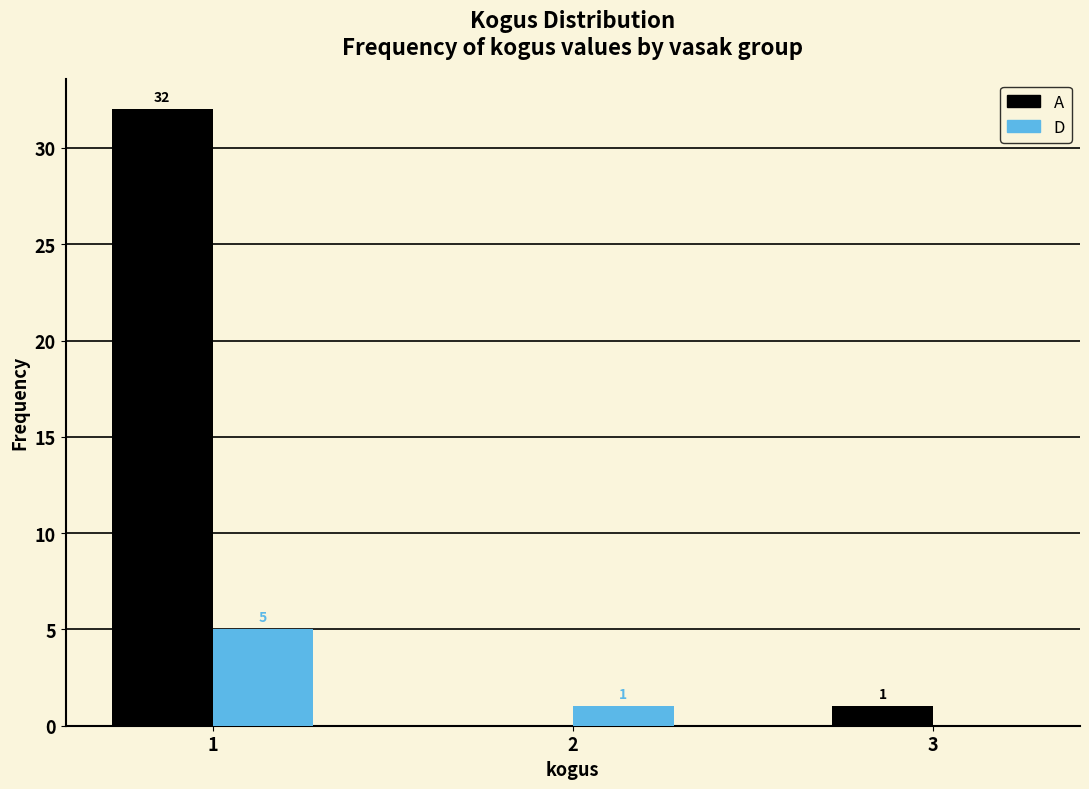

Reading right to left, what are all the values shown in this chart?

A: 3=1	2=0	1=32
D: 3=0	2=1	1=5